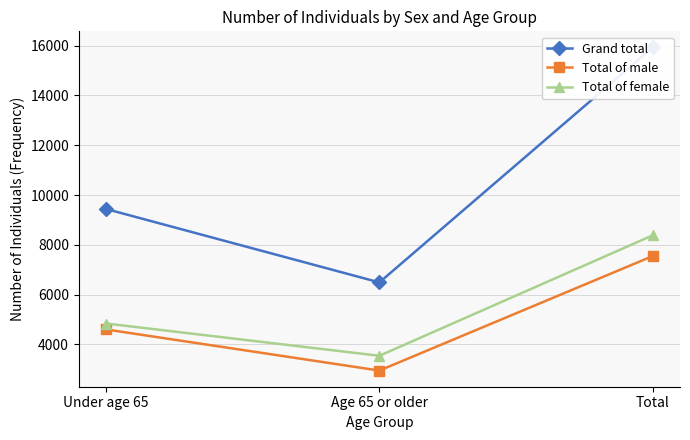

Which series has the widest spread of values?

Grand total